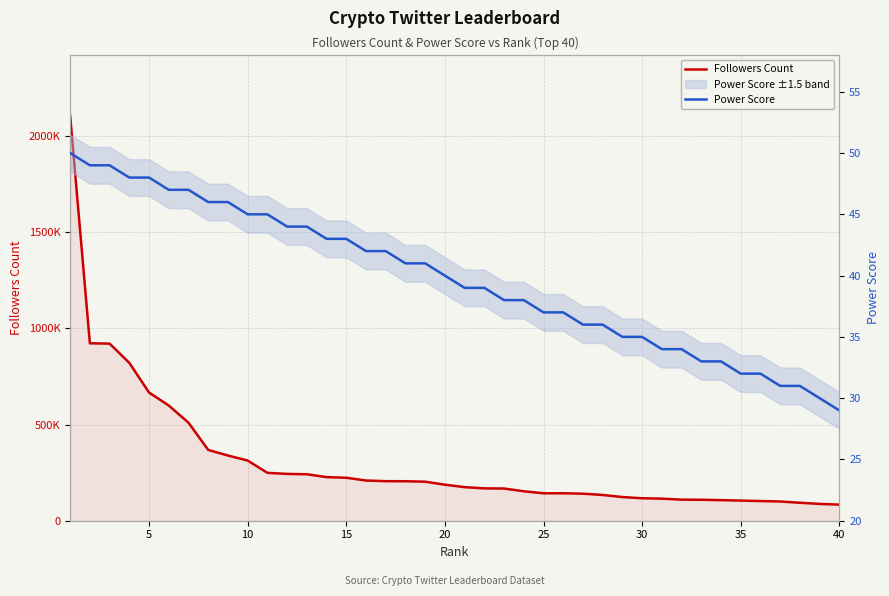

At how many categories does at least one series exceed 548588?

6